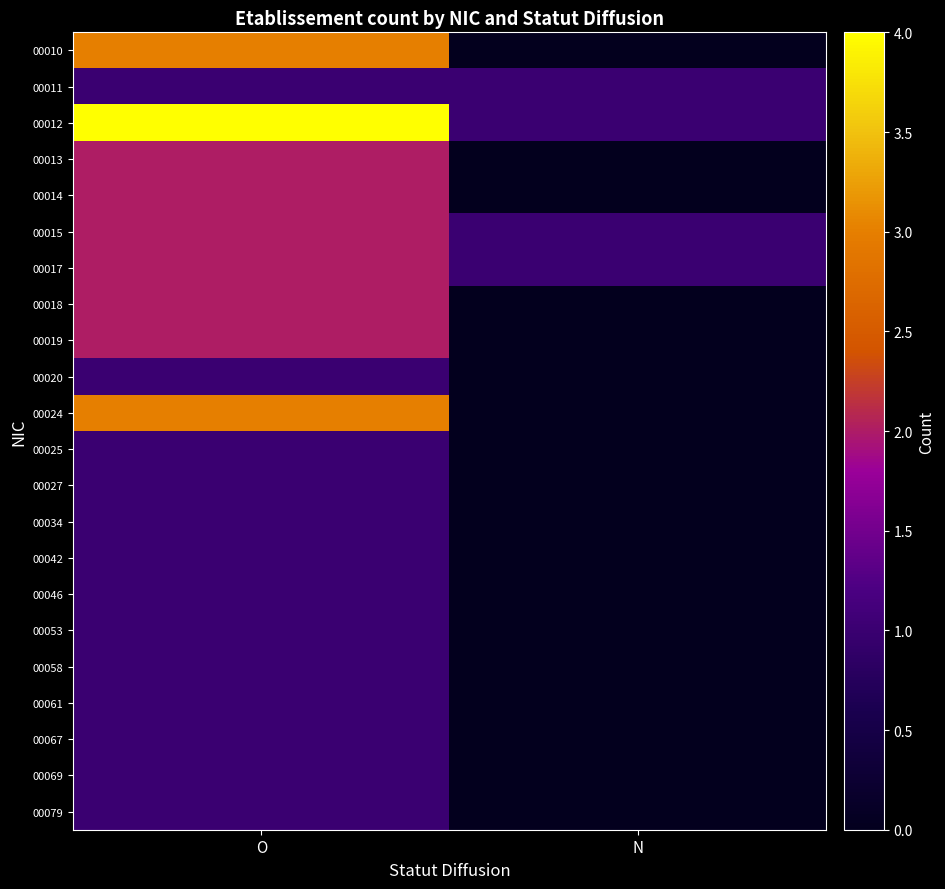

Reading left to right, list all the values displayed in this chart.

00010: O=3	N=0
00011: O=1	N=1
00012: O=4	N=1
00013: O=2	N=0
00014: O=2	N=0
00015: O=2	N=1
00017: O=2	N=1
00018: O=2	N=0
00019: O=2	N=0
00020: O=1	N=0
00024: O=3	N=0
00025: O=1	N=0
00027: O=1	N=0
00034: O=1	N=0
00042: O=1	N=0
00046: O=1	N=0
00053: O=1	N=0
00058: O=1	N=0
00061: O=1	N=0
00067: O=1	N=0
00069: O=1	N=0
00079: O=1	N=0